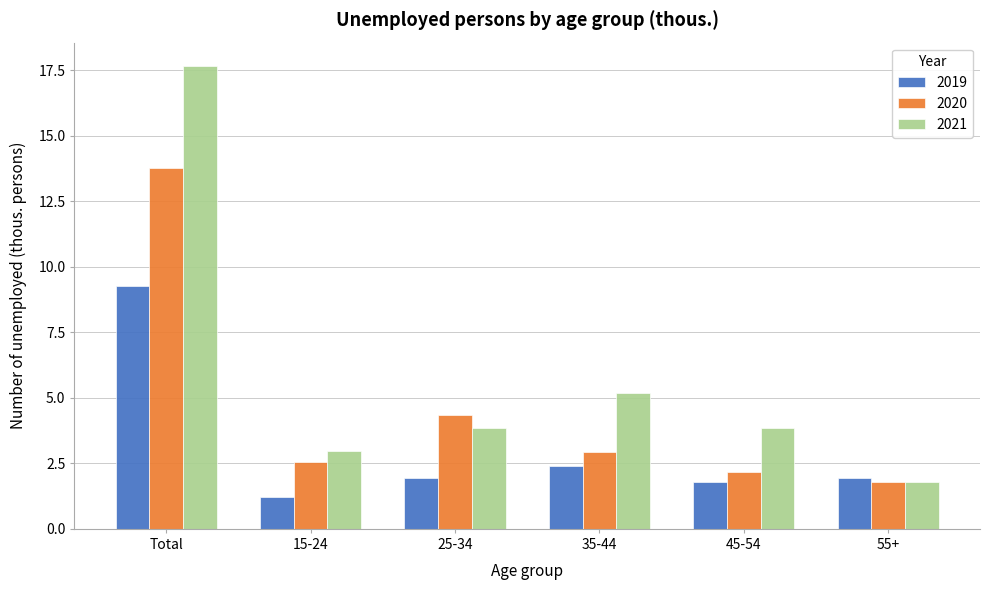

Reading left to right, what are all the values shown in this chart?

2019: Total=9.3	15-24=1.2	25-34=1.9	35-44=2.4	45-54=1.8	55+=1.9
2020: Total=13.8	15-24=2.5	25-34=4.3	35-44=2.9	45-54=2.2	55+=1.8
2021: Total=17.7	15-24=3.0	25-34=3.8	35-44=5.2	45-54=3.8	55+=1.8